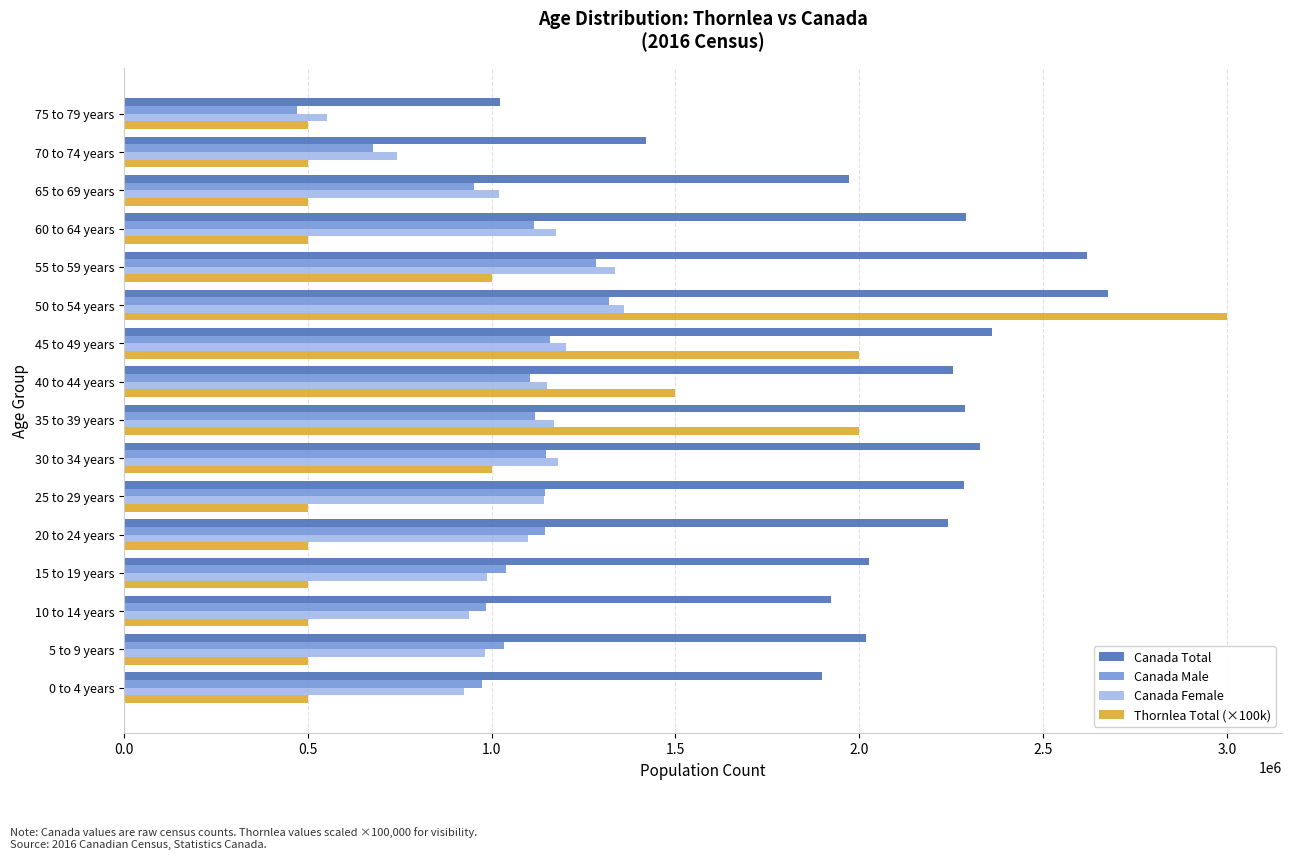

What is the maximum value for Canada Male?

1318755